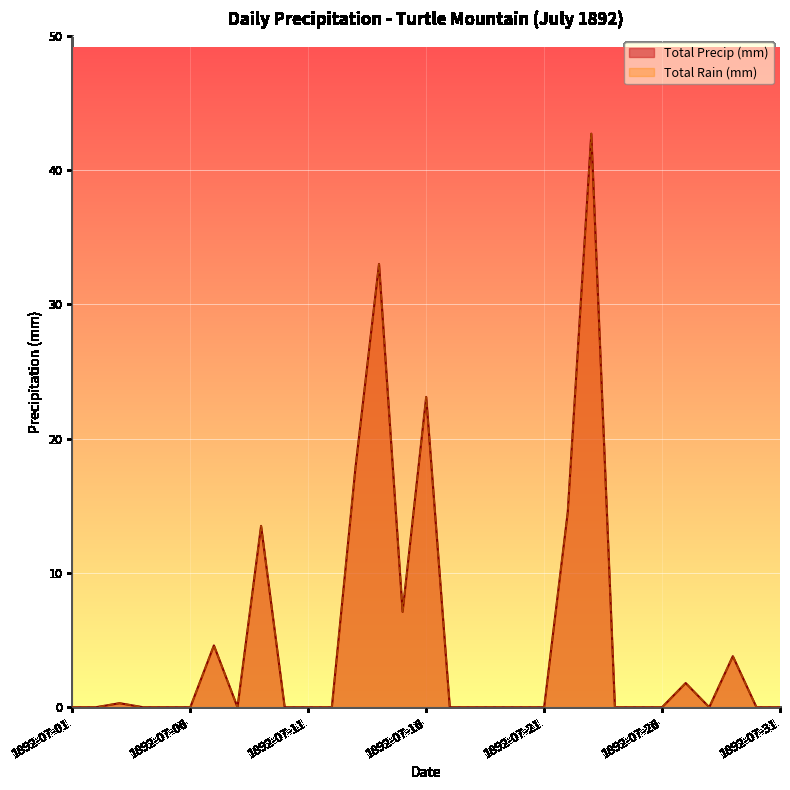

Which series changed the most between 1892-07-07 and 1892-07-19?

Total Rain (mm)